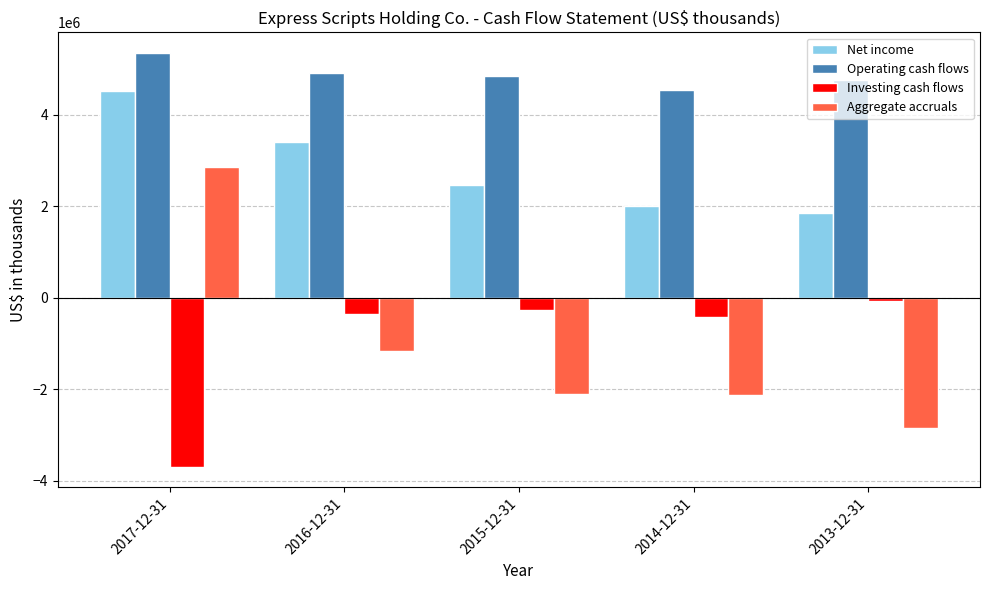

Which series has the largest range (max minus min)?

Aggregate accruals